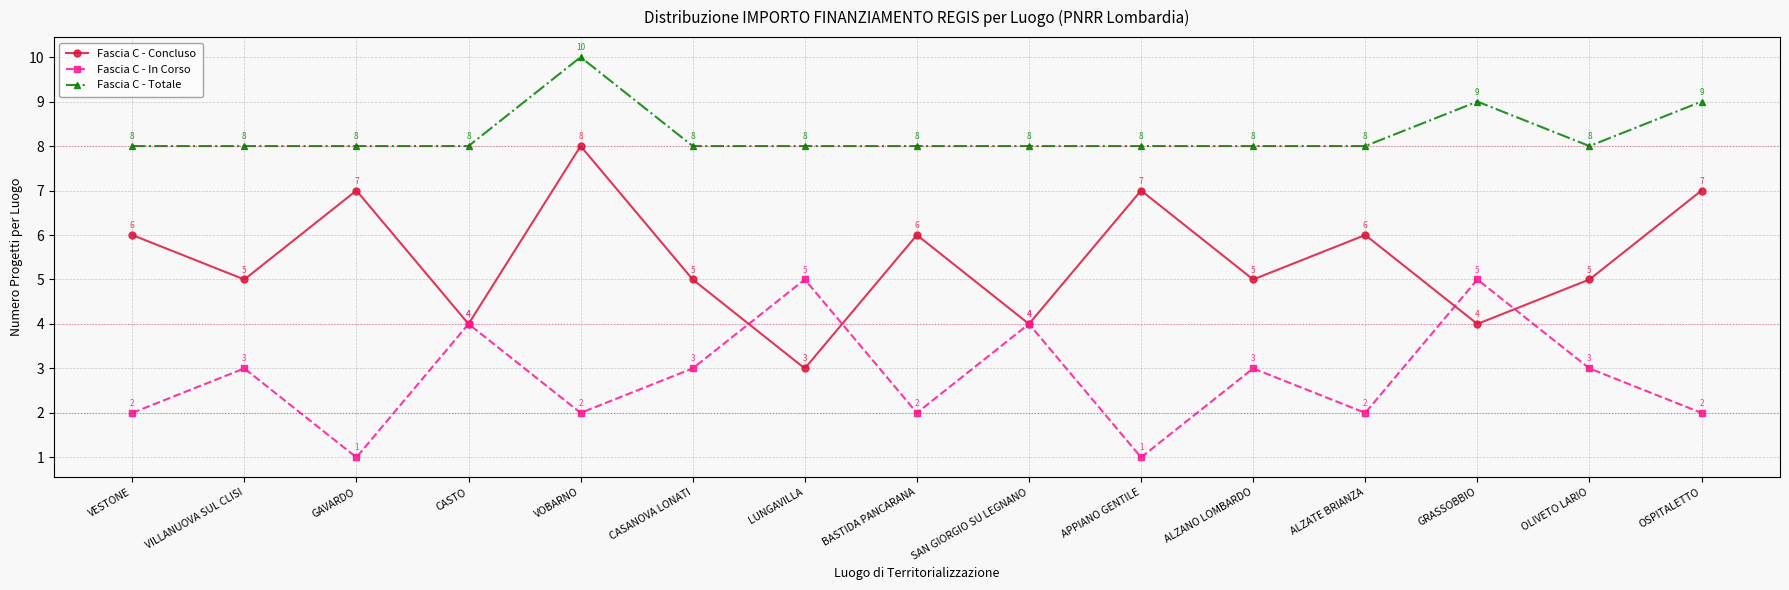

What is the difference between the highest and lowest values at VESTONE?

6